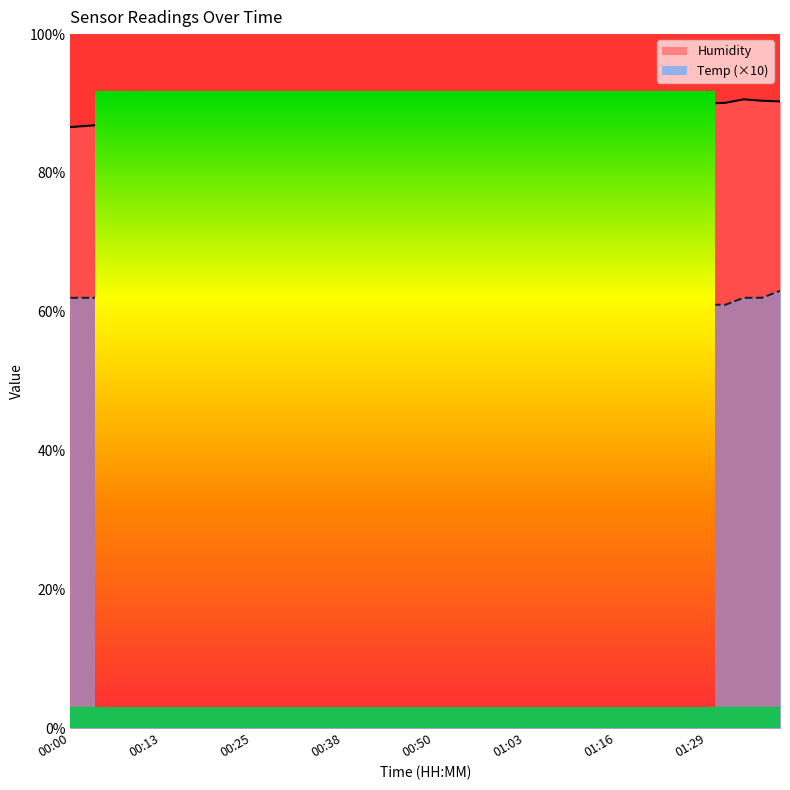

Which has a higher value, 00:40 or 01:06?

00:40